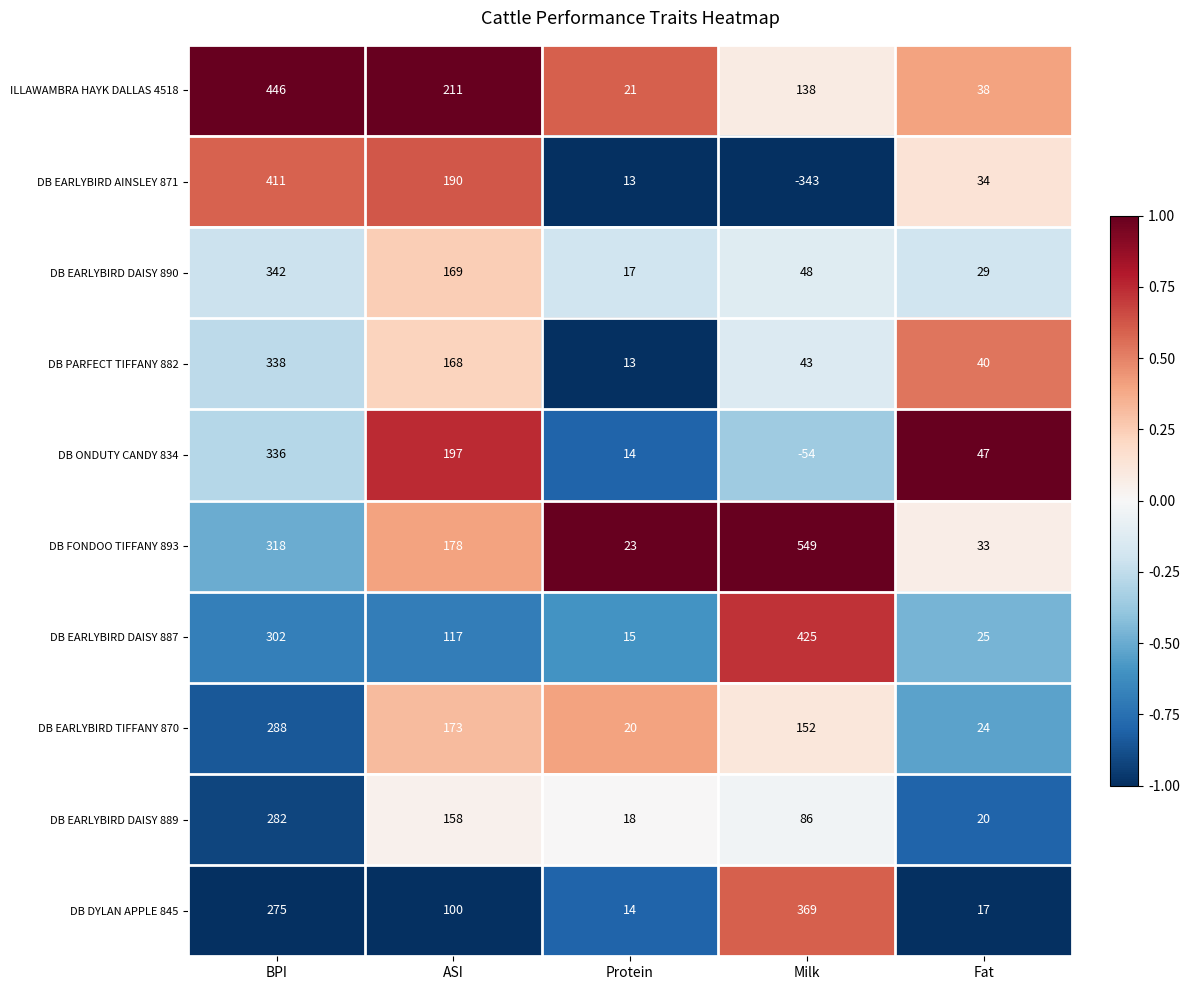

How many distinct data groups are displayed?

10